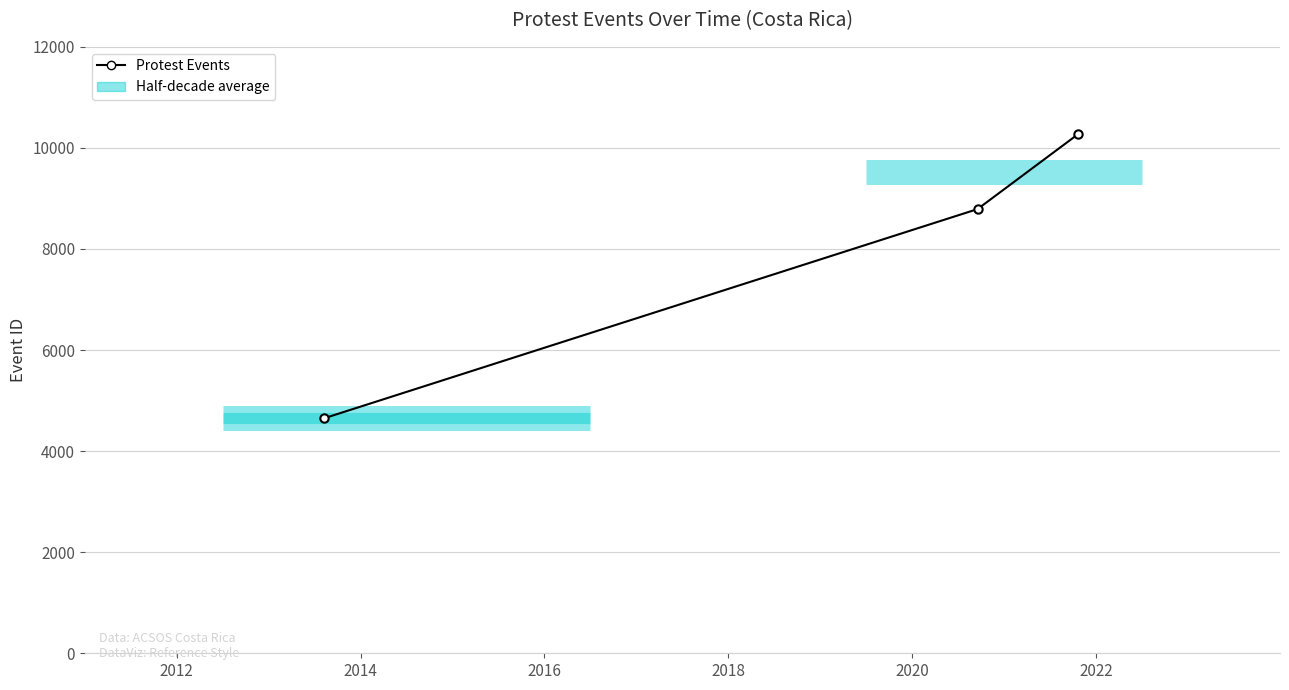

How many data points are above 8789?

1